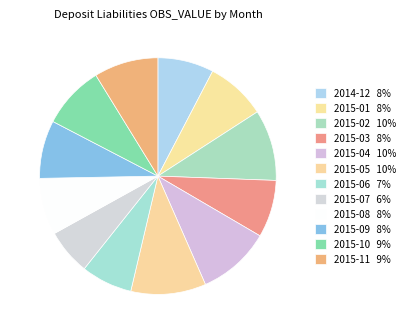

True or false: 2015-08 accounts for 8% of the total.

True